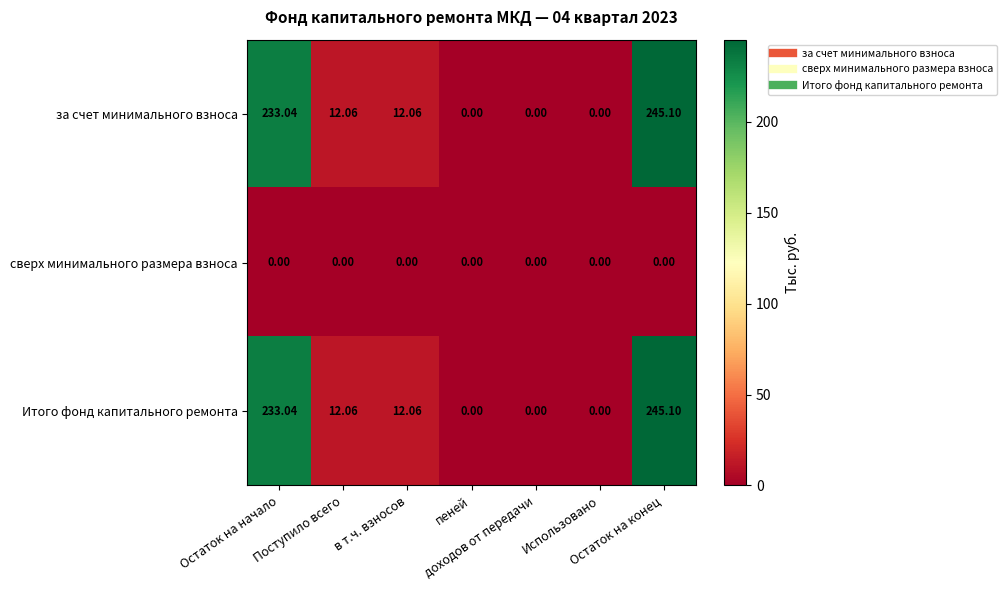

Reading left to right, extract all data points from this chart.

за счет минимального взноса: Остаток на начало=233.0	Поступило всего=12.1	в т.ч. взносов=12.1	пеней=0.0	доходов от передачи=0.0	Использовано=0.0	Остаток на конец=245.1
сверх минимального размера взноса: Остаток на начало=0.0	Поступило всего=0.0	в т.ч. взносов=0.0	пеней=0.0	доходов от передачи=0.0	Использовано=0.0	Остаток на конец=0.0
Итого фонд капитального ремонта: Остаток на начало=233.0	Поступило всего=12.1	в т.ч. взносов=12.1	пеней=0.0	доходов от передачи=0.0	Использовано=0.0	Остаток на конец=245.1